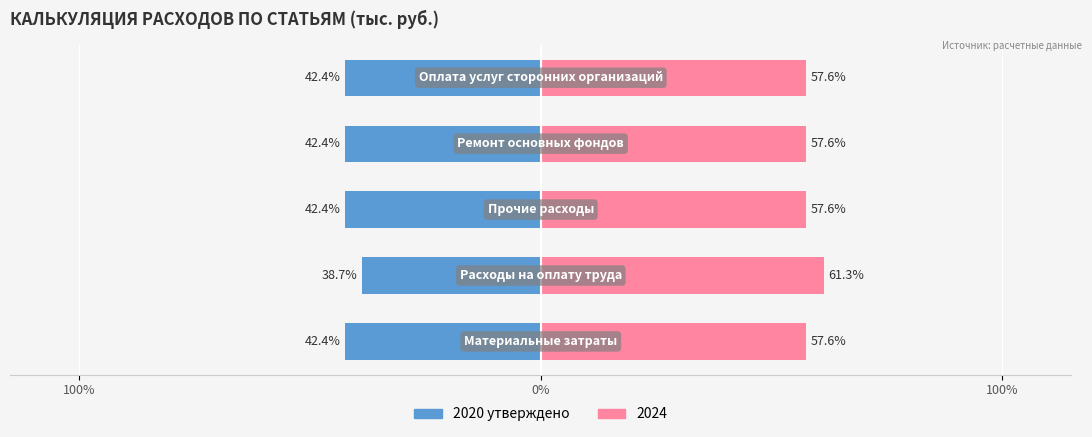

True or false: the data shows -38.7 at 0%.

True